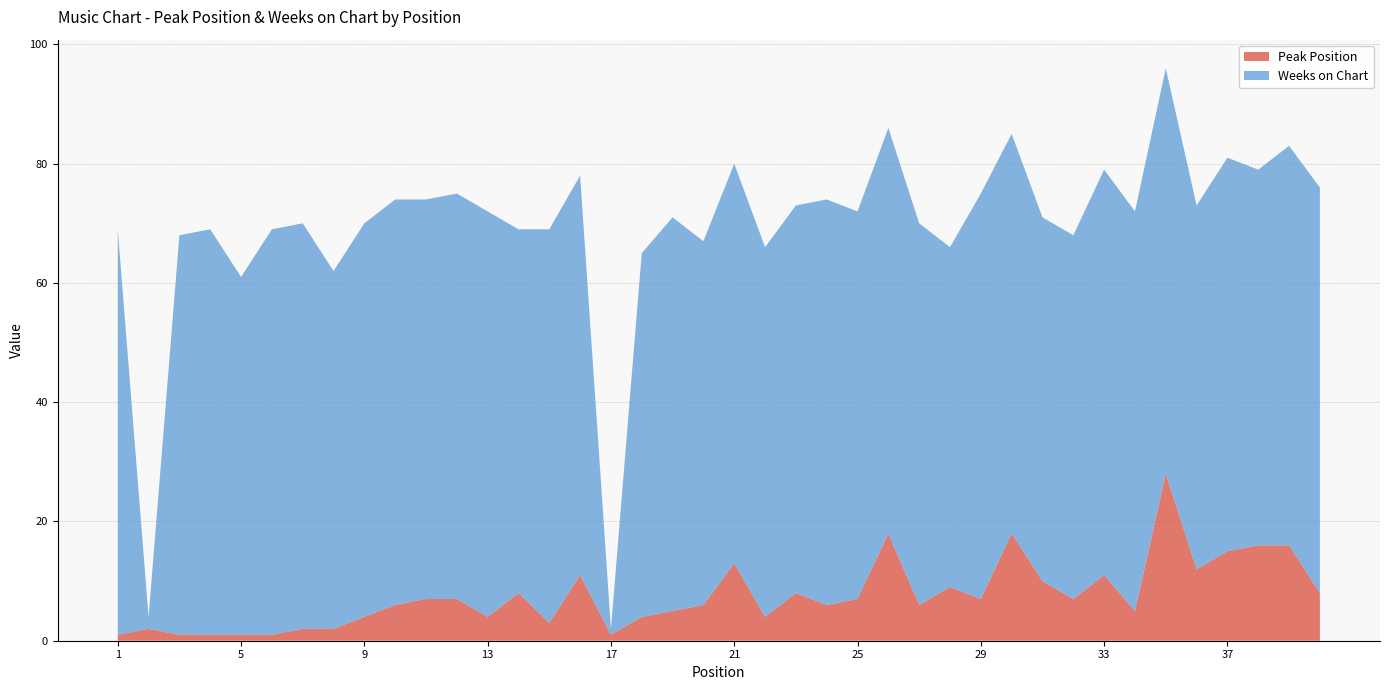

Reading left to right, what are all the values shown in this chart?

Peak Position: 1=1	2=2	3=1	4=1	5=1	6=1	7=2	8=2	9=4	10=6	11=7	12=7	13=4	14=8	15=3	16=11	17=1	18=4	19=5	20=6	21=13	22=4	23=8	24=6	25=7	26=18	27=6	28=9	29=7	30=18	31=10	32=7	33=11	34=5	35=28	36=12	37=15	38=16	39=16	40=8
Weeks on Chart: 1=68	2=2	3=67	4=68	5=60	6=68	7=68	8=60	9=66	10=68	11=67	12=68	13=68	14=61	15=66	16=67	17=1	18=61	19=66	20=61	21=67	22=62	23=65	24=68	25=65	26=68	27=64	28=57	29=68	30=67	31=61	32=61	33=68	34=67	35=68	36=61	37=66	38=63	39=67	40=68